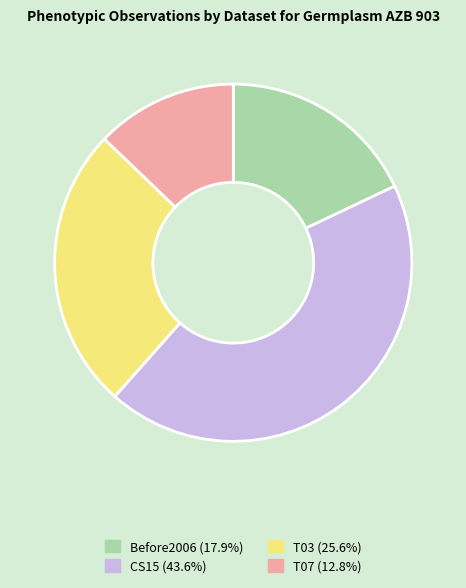

Rank the categories by value from highest to lowest.

CS15, T03, Before2006, T07